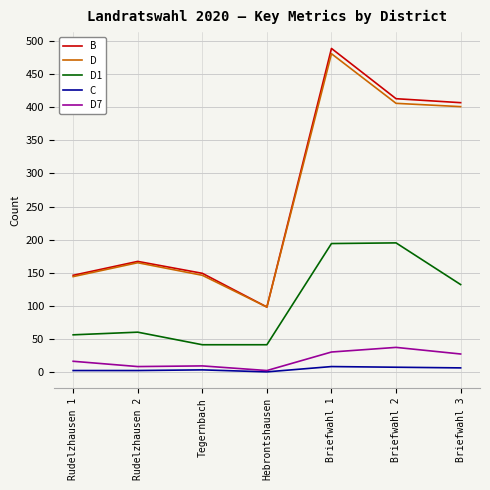

What is the average value of the D7 series?

18